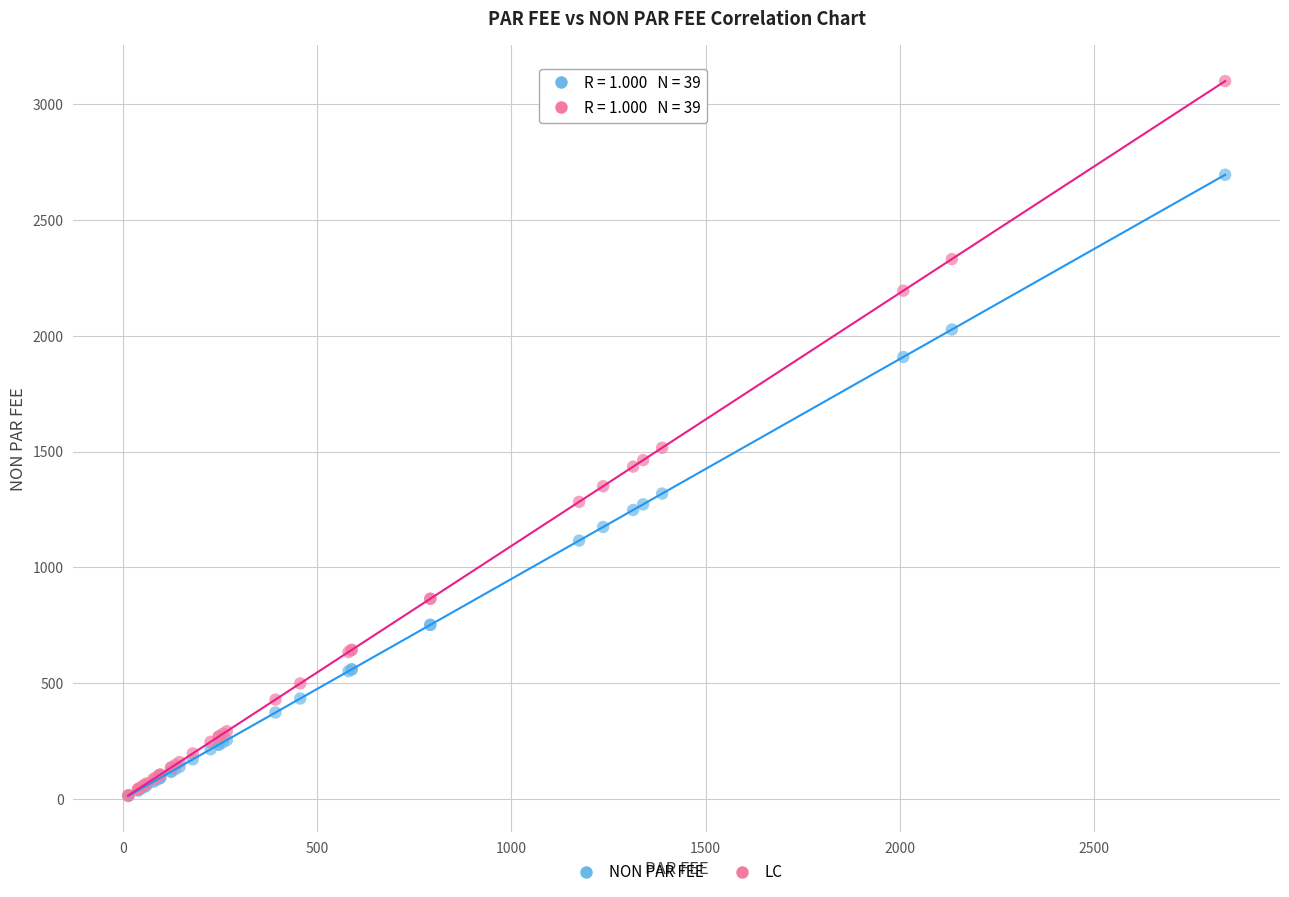

Which series has the largest Y range (max minus min)?

LC